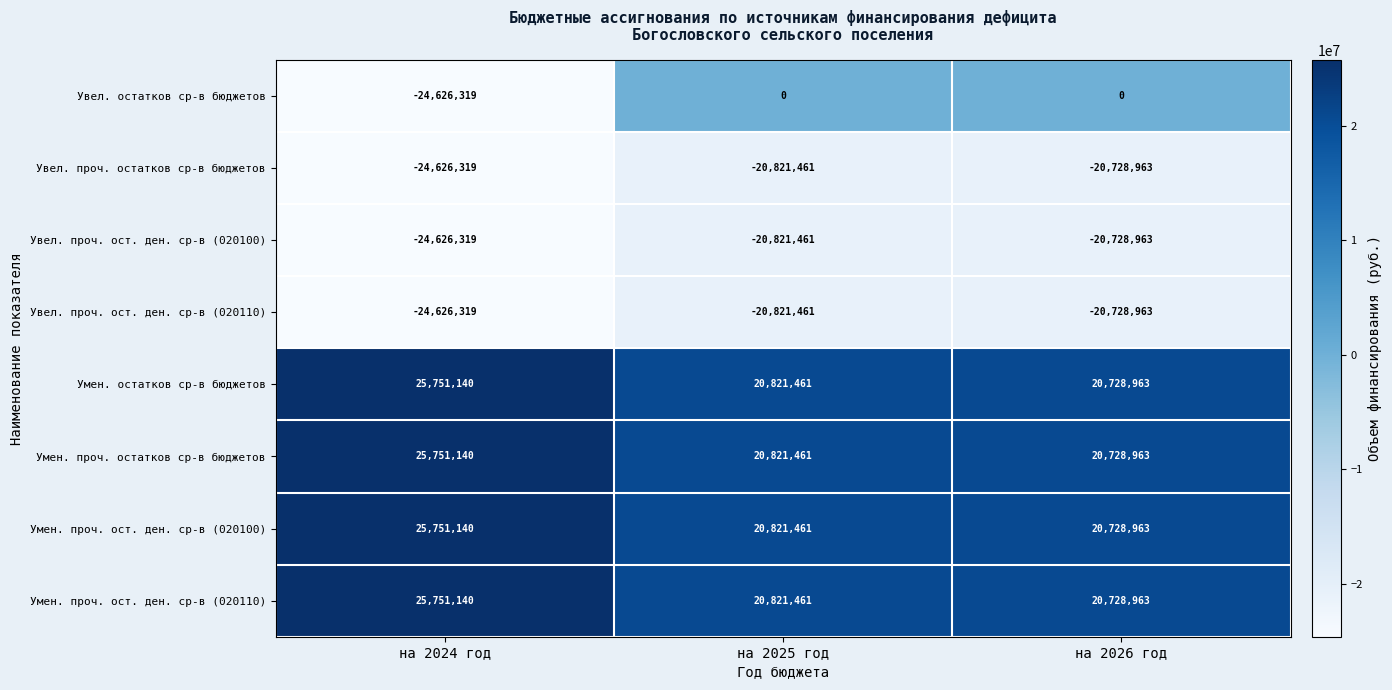

What is the minimum value shown in the chart?

-24626319